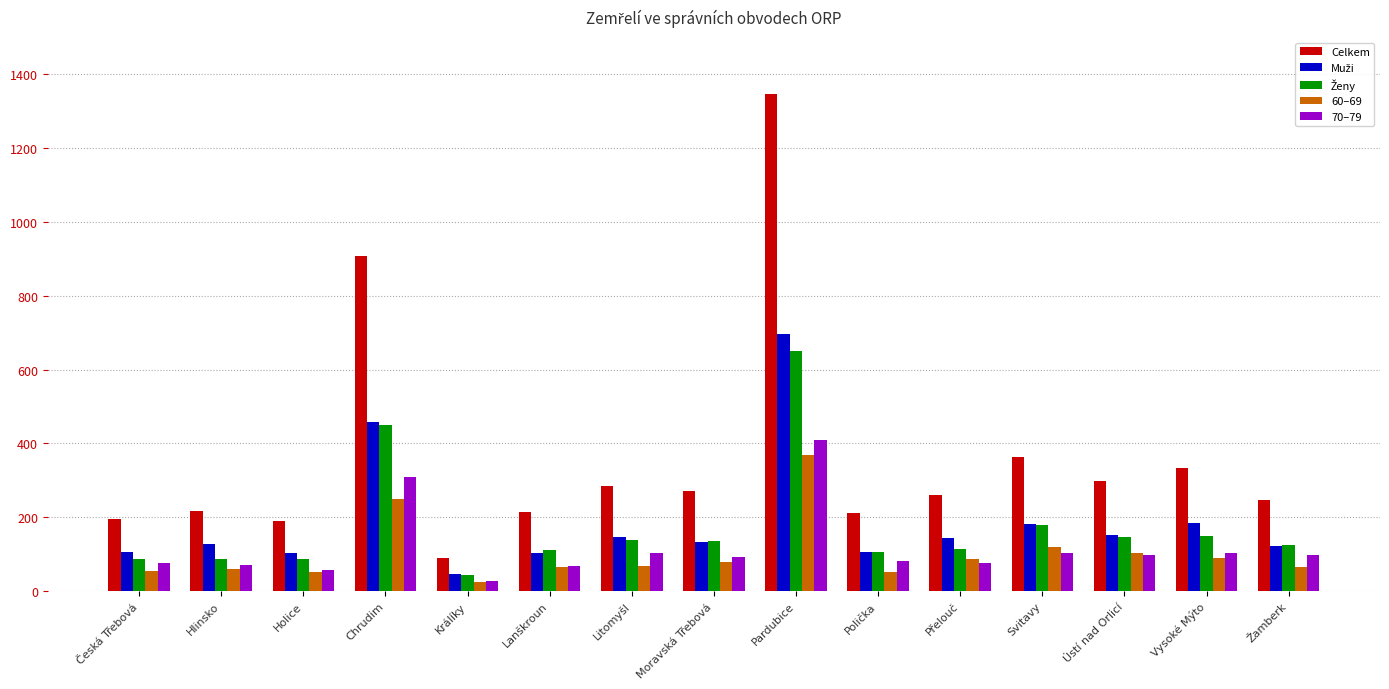

Are the bars horizontal?

No